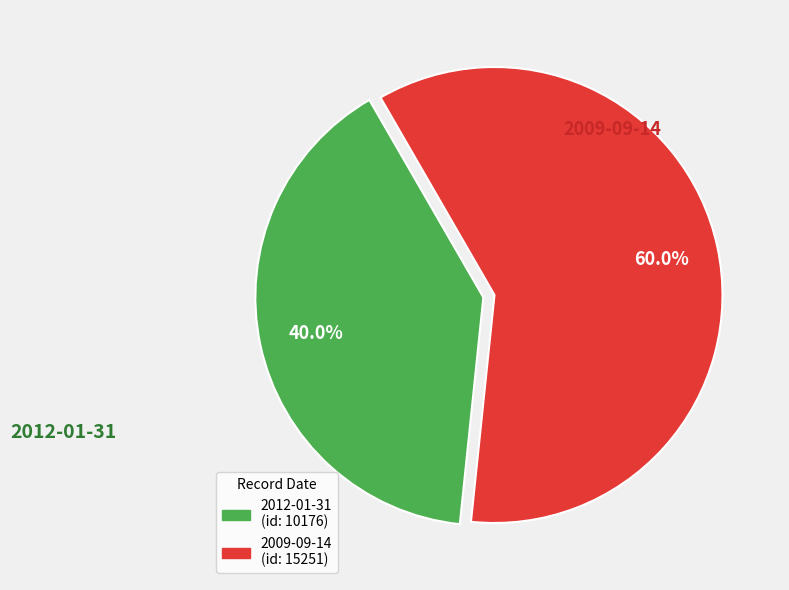

How many segments does this pie chart have?

2